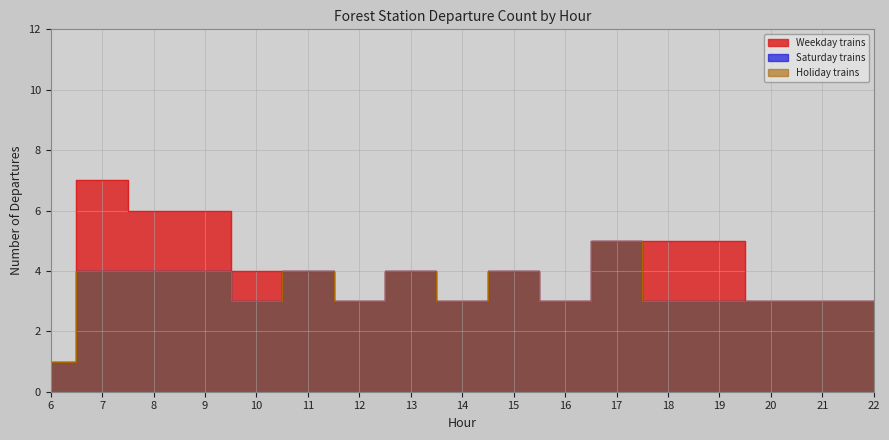

At how many categories does at least one series exceed 2?

16